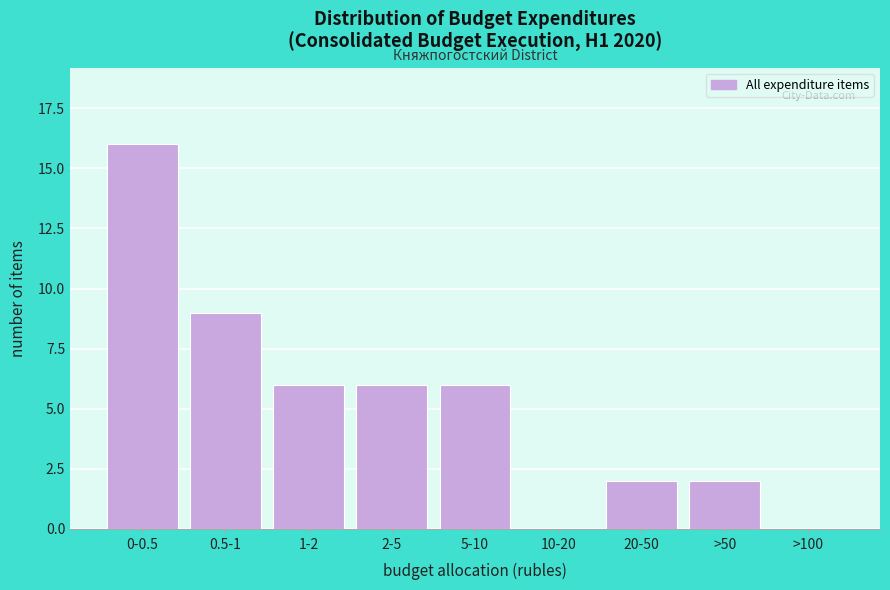

Reading right to left, list all the values displayed in this chart.

>100=0	>50=2	20-50=2	10-20=0	5-10=6	2-5=6	1-2=6	0.5-1=9	0-0.5=16